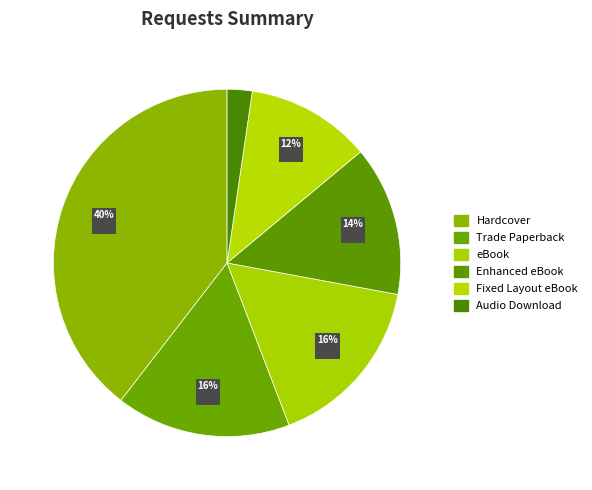

How many segments does this pie chart have?

6